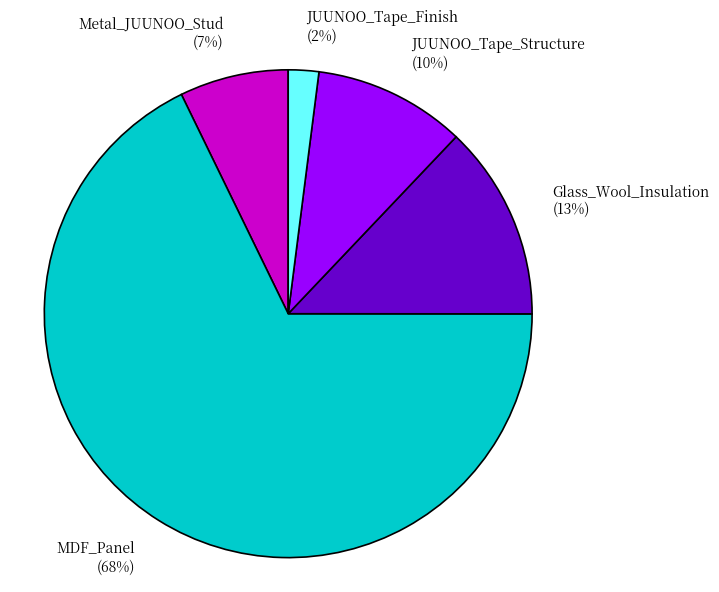

Which category accounts for the majority?

MDF_Panel